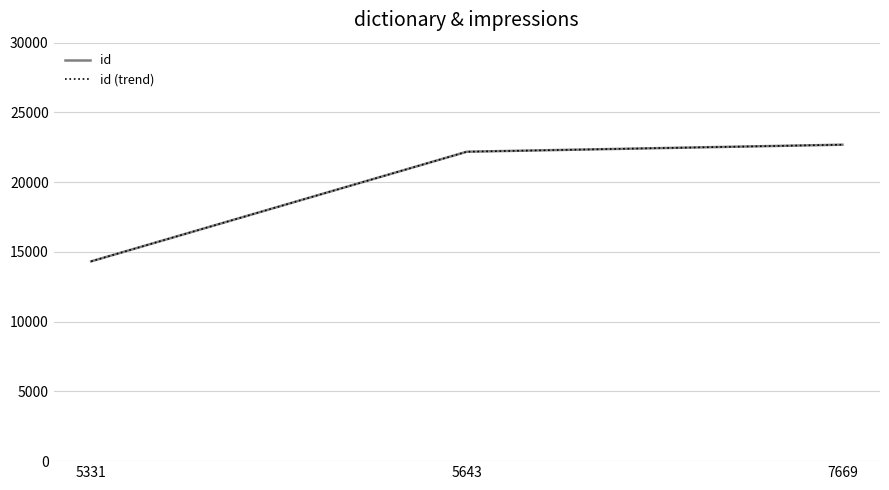

At which label does id first exceed 22182?

7669